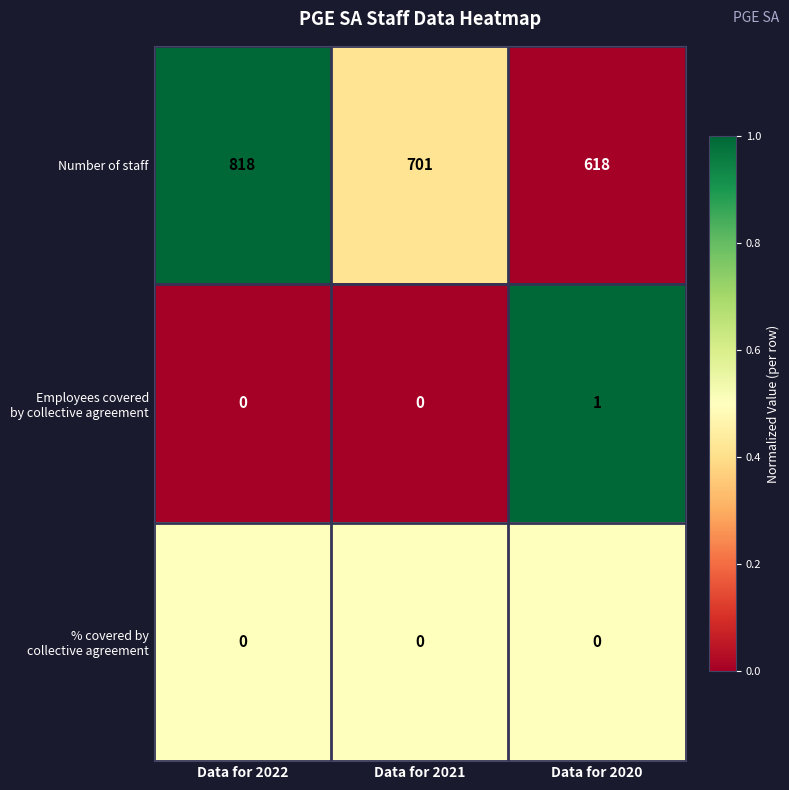

Which series changed the most between Data for 2021 and Data for 2020?

Number of staff